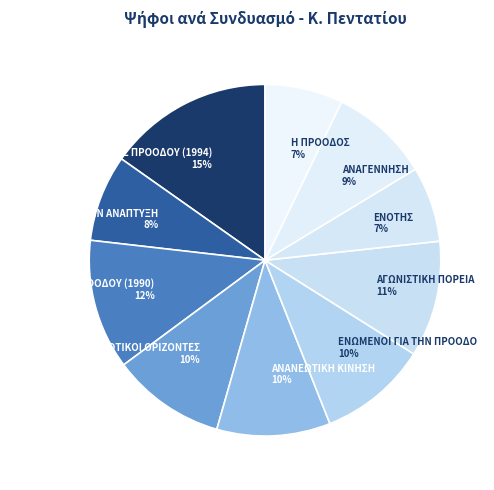

To the nearest percent, what is the average slice percentage?

10%